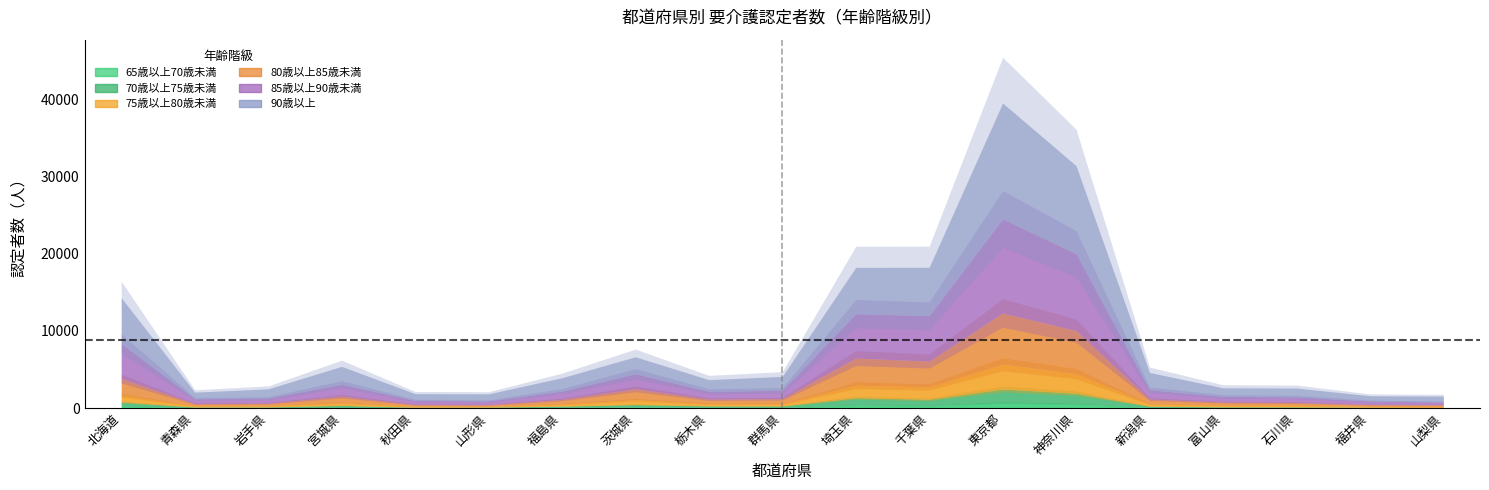

The 75歳以上80歳未満 series shows 162 at 秋田県. True or false?

False